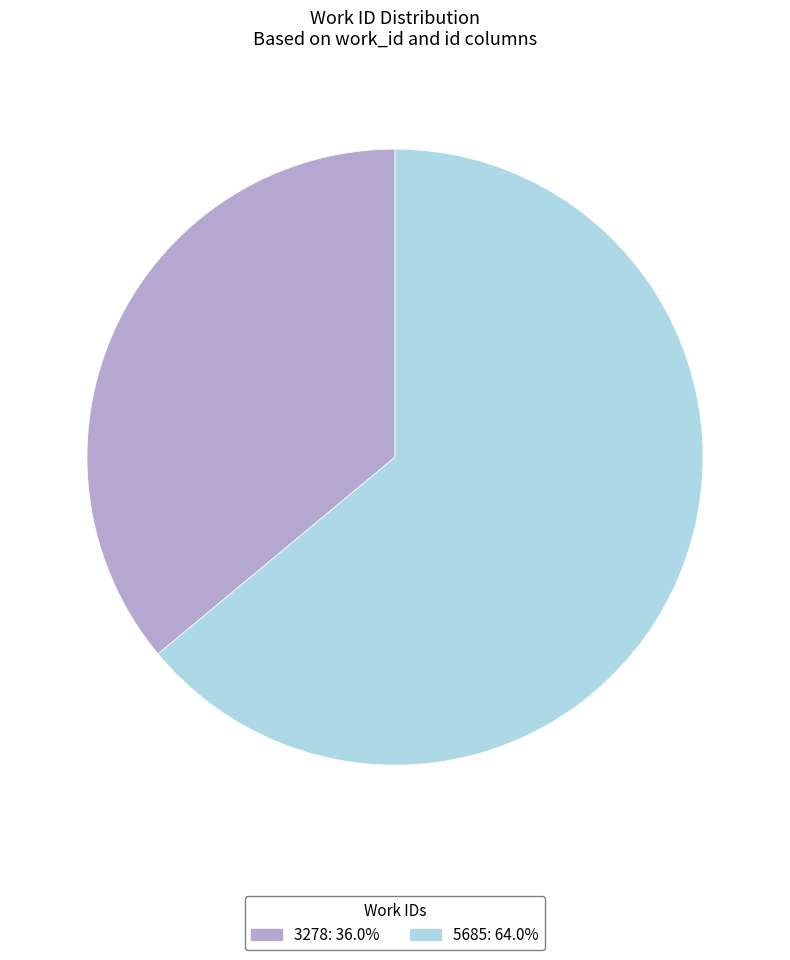

True or false: 5685 accounts for 52% of the total.

False